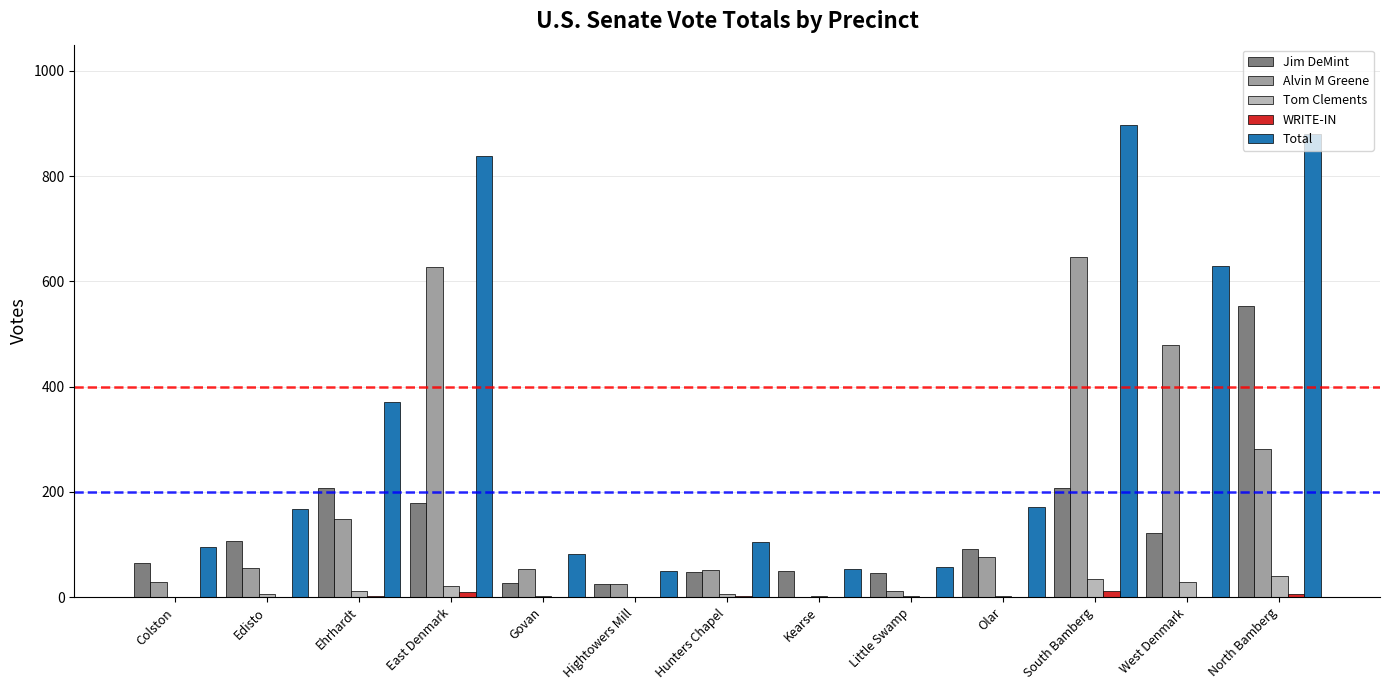

Which series has the largest total across all categories?

Total